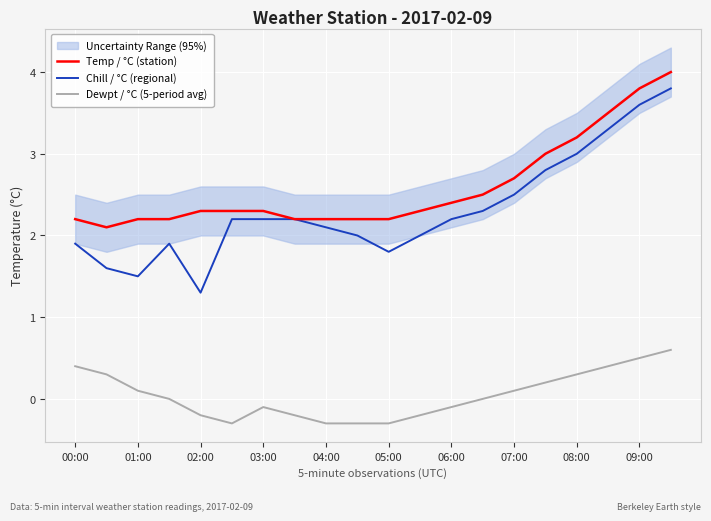

What is the value of the Chill / °C (regional) point at the 4th from the left?

1.9